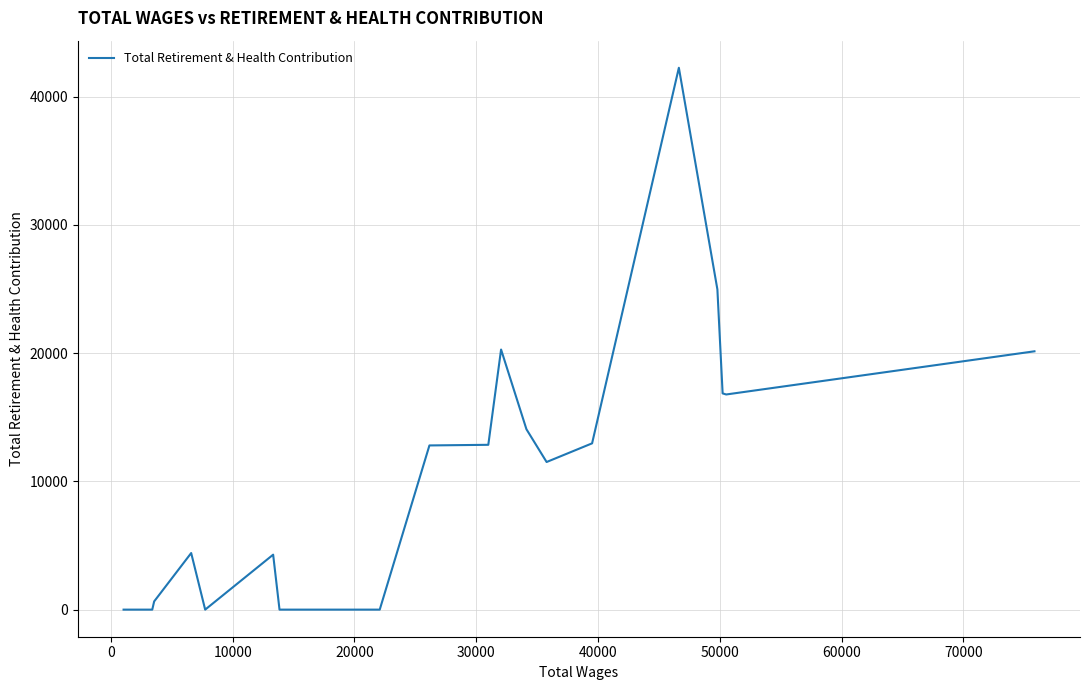

What is the maximum value shown in the chart?

42246